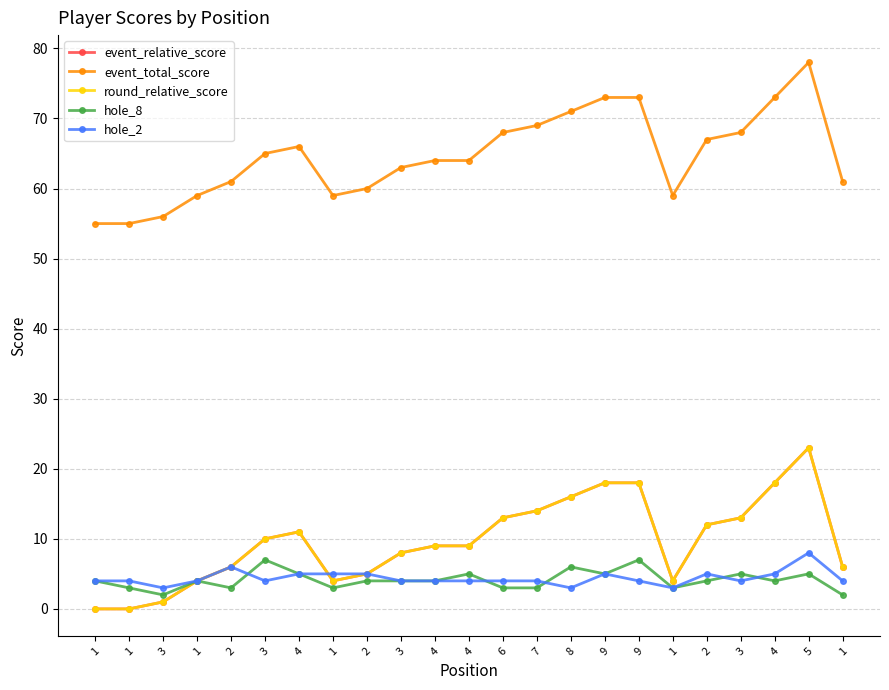

What is the highest value of the round_relative_score series?

23